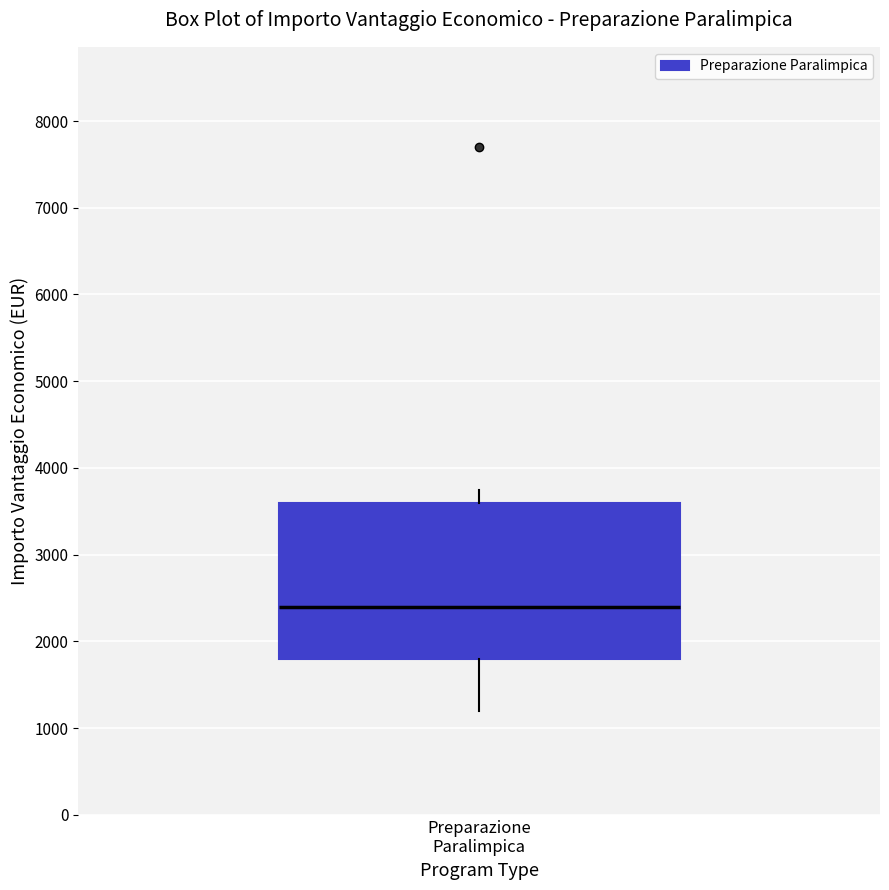

Transcribe this box plot: give where the median line is, the range the box spans, and where the two whiskers end, as read against the y-axis. The values are not printed on the chart, so give them approximately, as read against the axis.

median 2400, box 1800 to 3600, whiskers 1200 to 3800